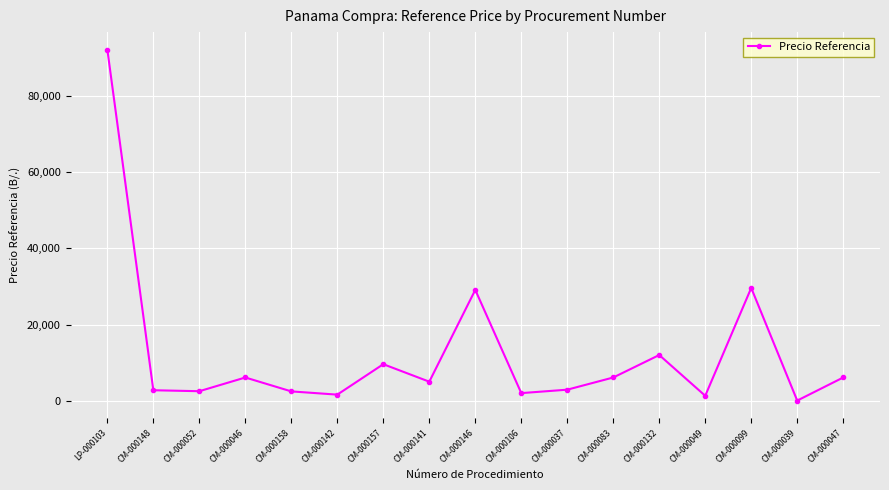

What is the change in value from LP-000103 to CM-000141?

-87164.7